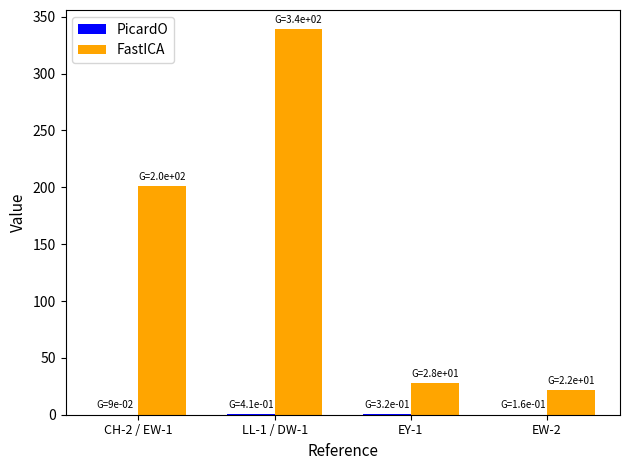

At which category is the sum across all series the highest?

LL-1 / DW-1